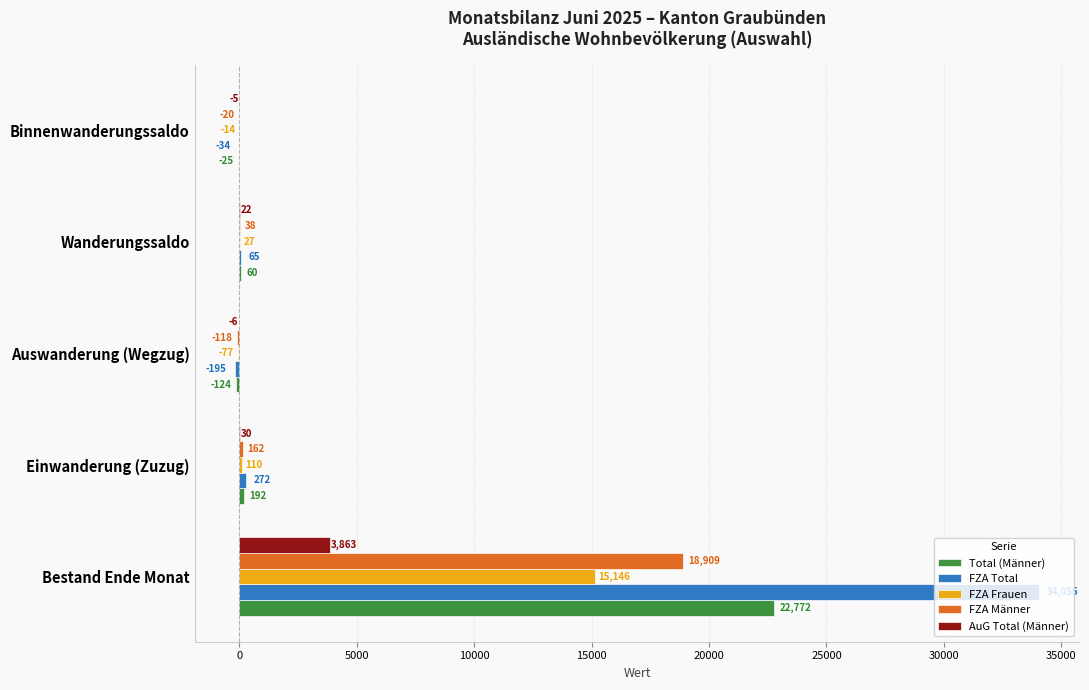

How many positive values does the FZA Männer series have?

3